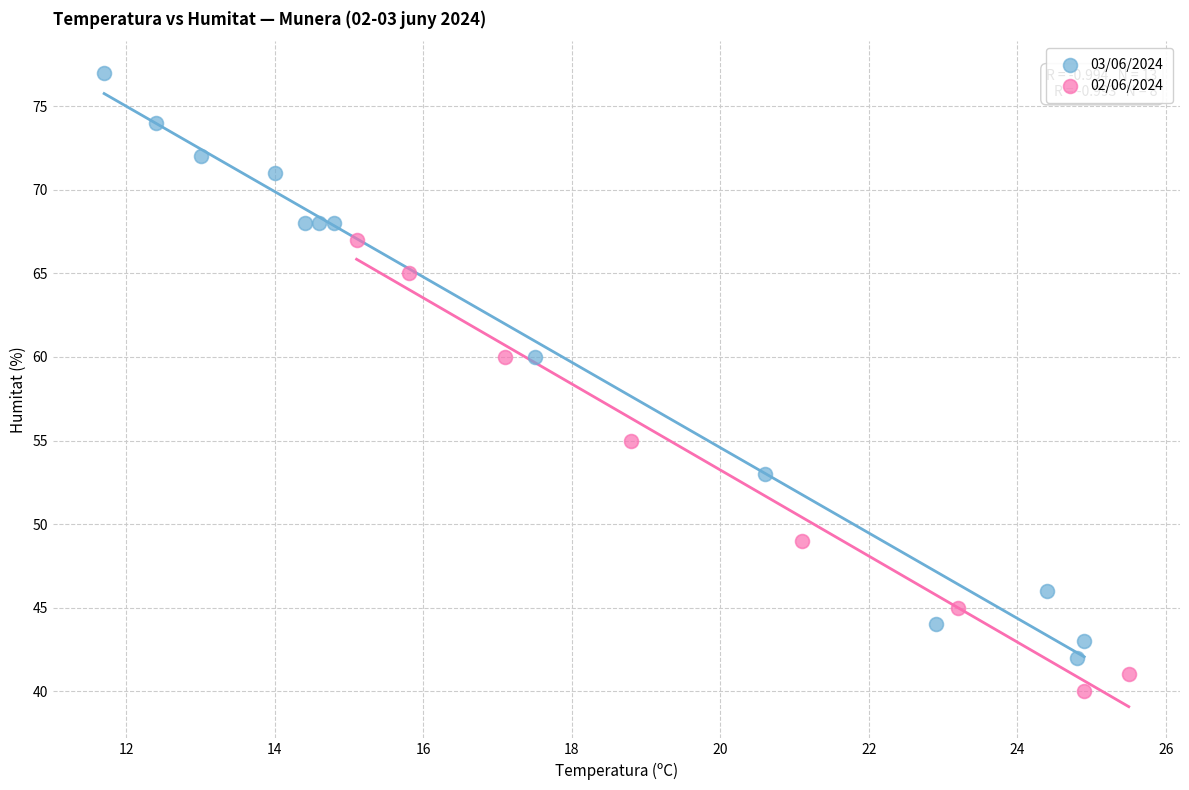

What are all the series names shown in the legend?

03/06/2024, 02/06/2024